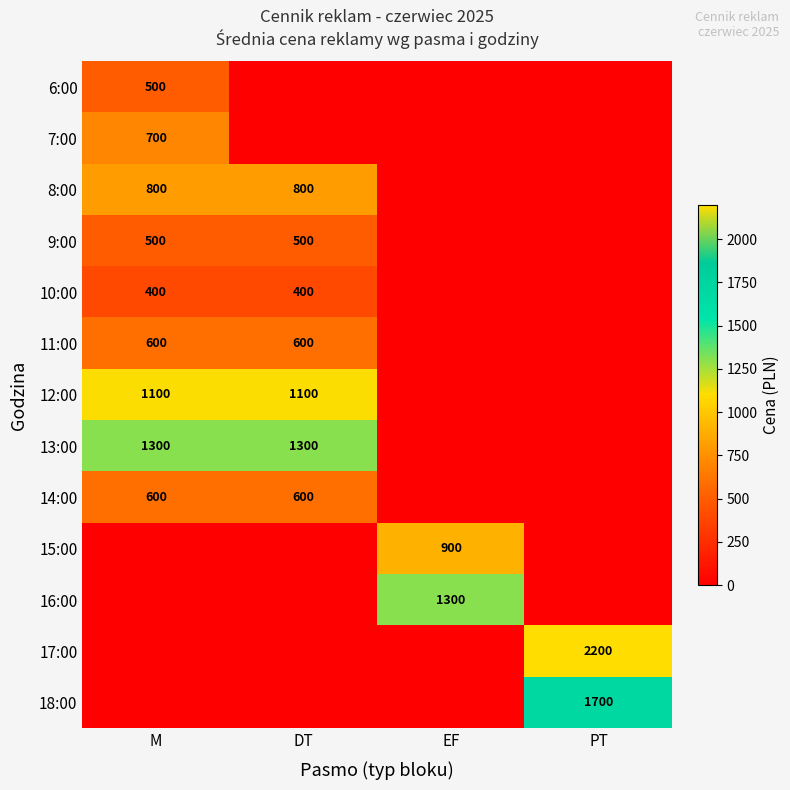

The 11:00 series shows 600 at DT. True or false?

True